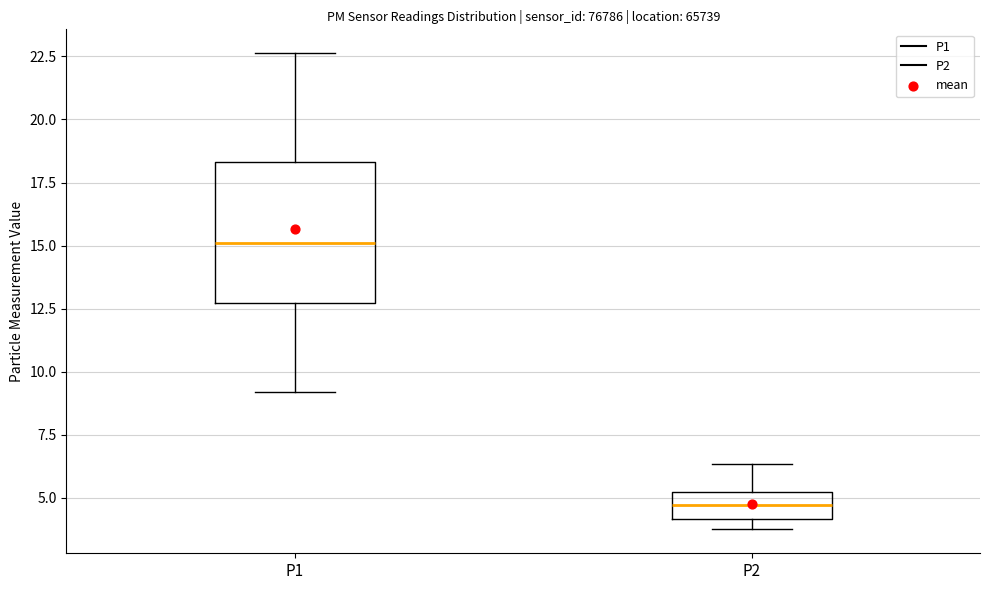

Which box is the tallest, from its lower edge to its upper edge?

P1